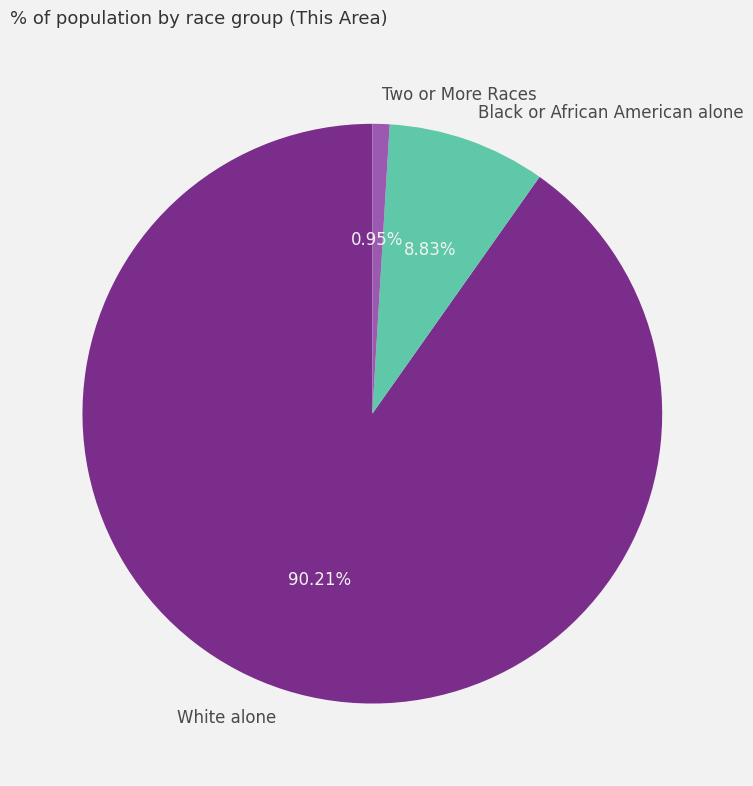

Is the sum of White alone and Black or African American alone greater than half?

Yes